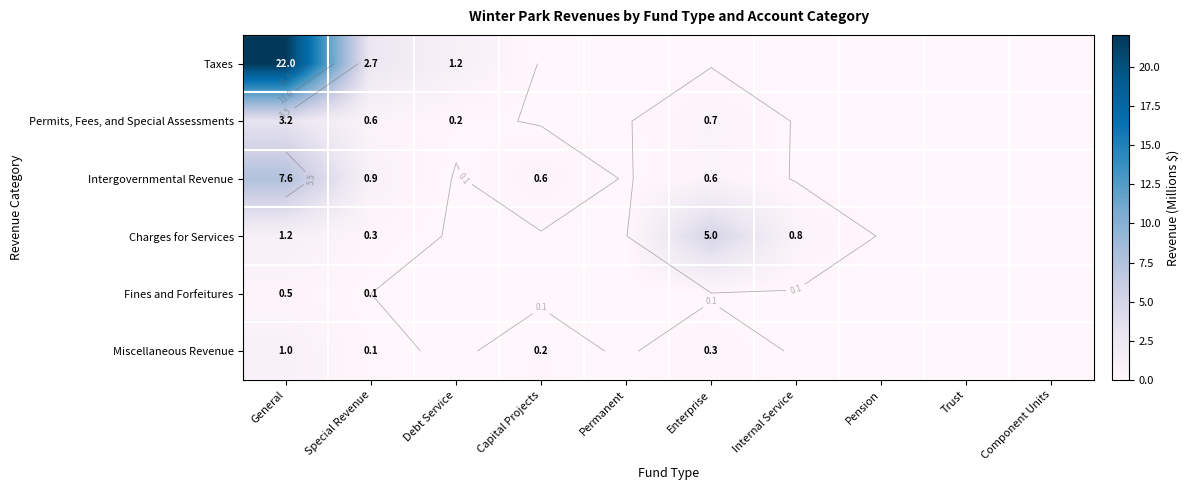

Which series has the widest spread of values?

Taxes